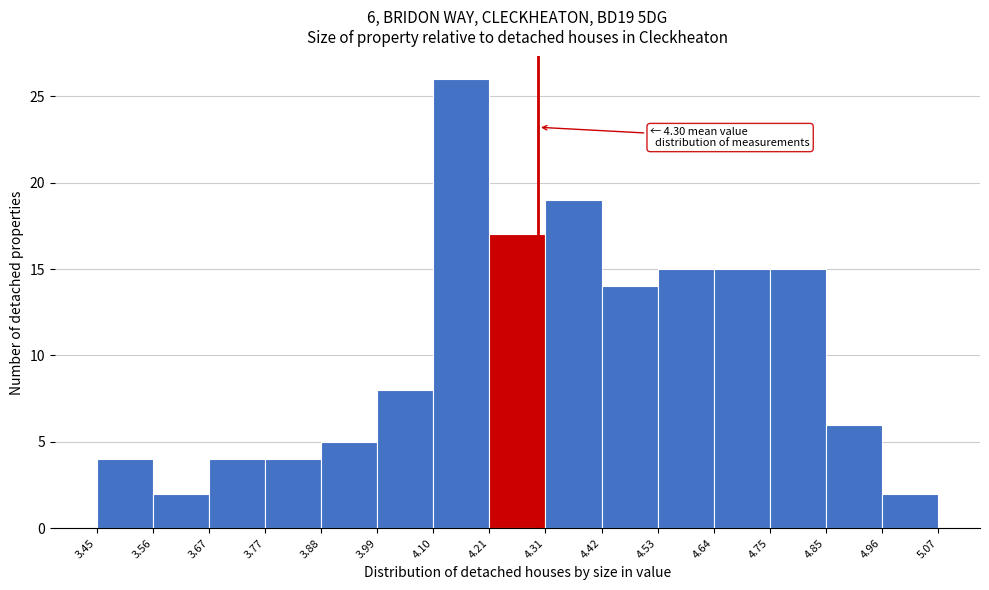

Which range on the x-axis has the tallest bar?

4.10 to 4.21